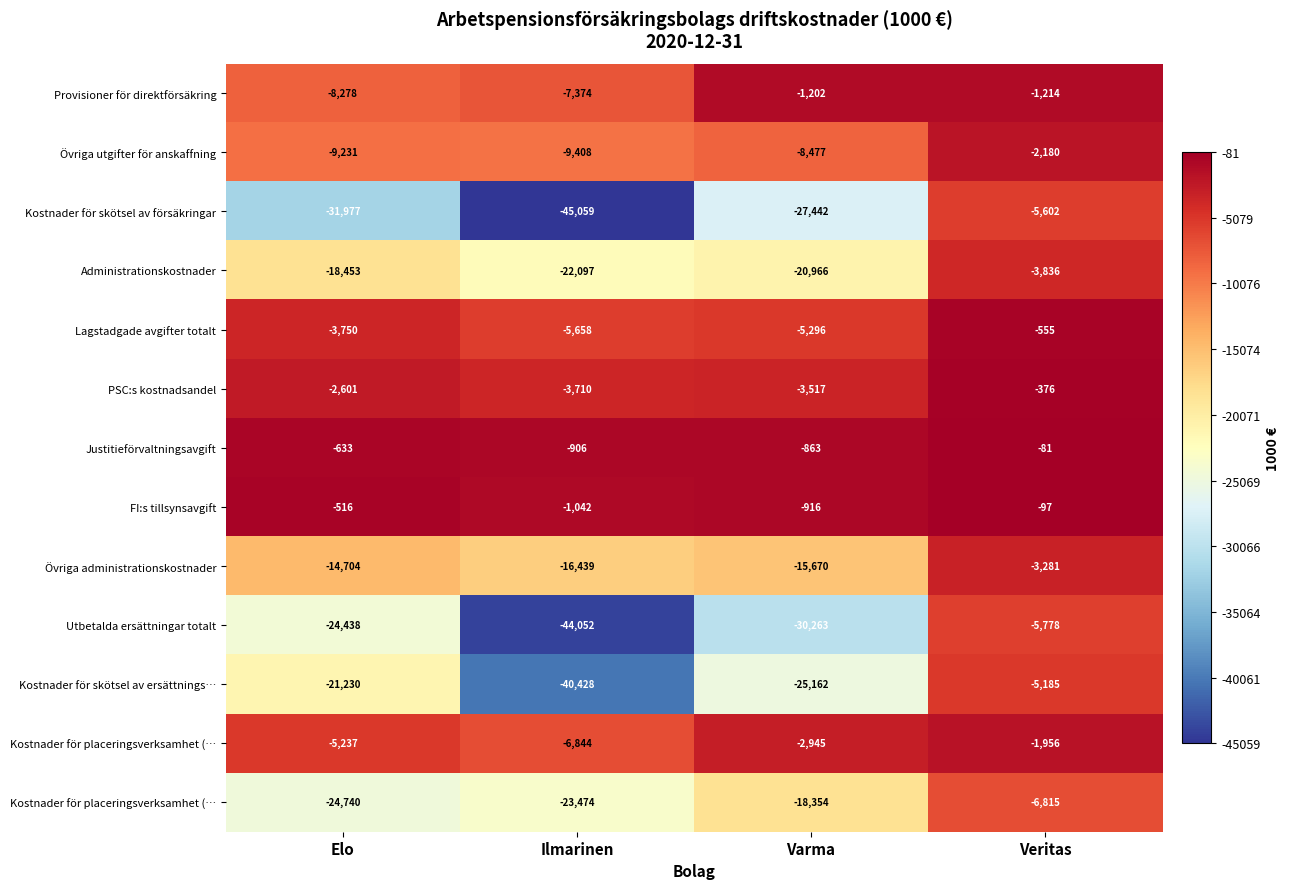

Count the number of data series in this chart.

13